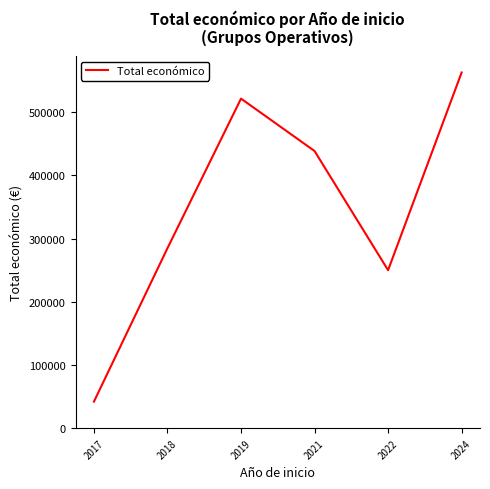

The chart shows a value of 422684.8 at 2018. True or false?

False